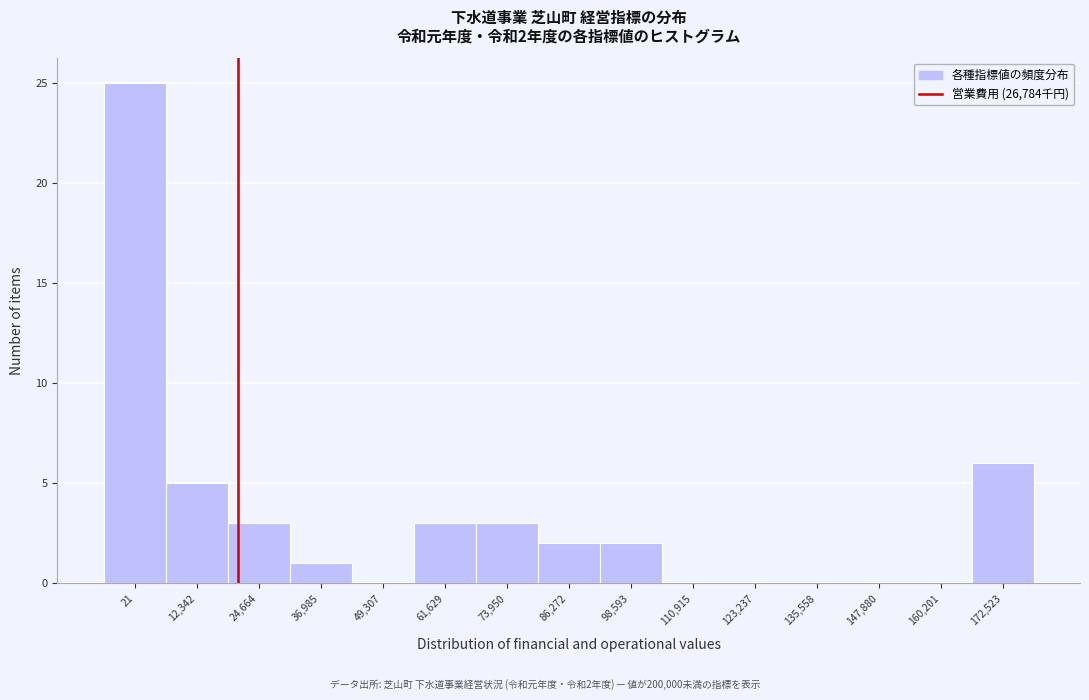

Reading left to right, what are all the values shown in this chart?

21=25	12,342=5	24,664=3	36,985=1	49,307=0	61,629=3	73,950=3	86,272=2	98,593=2	110,915=0	123,237=0	135,558=0	147,880=0	160,201=0	172,523=6